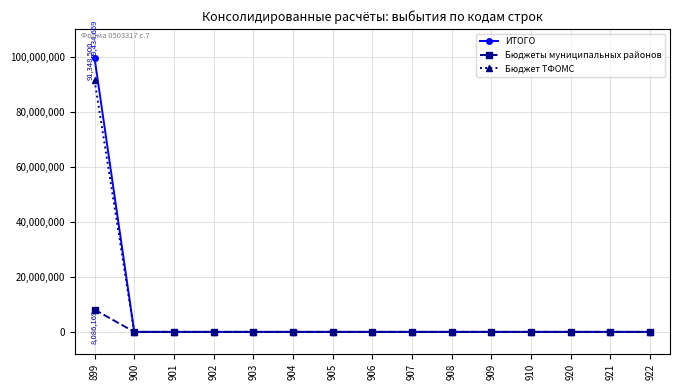

List the series in order of their peak value, highest first.

ИТОГО, Бюджет ТФОМС, Бюджеты муниципальных районов